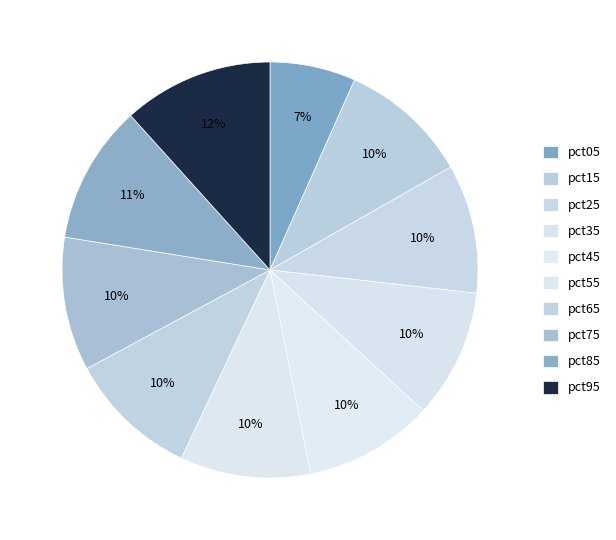

Rank the categories by value from highest to lowest.

pct95, pct85, pct75, pct55, pct65, pct15, pct45, pct35, pct25, pct05